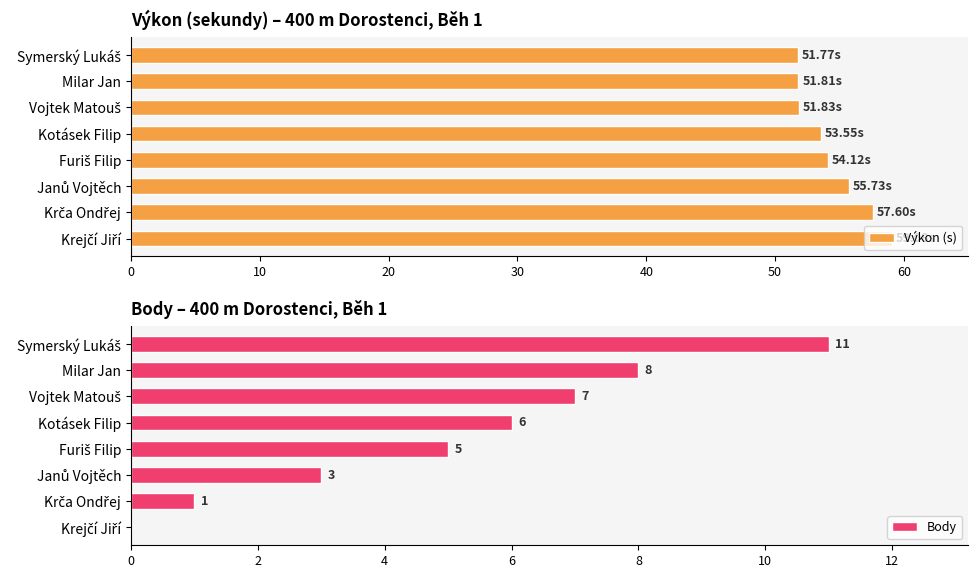

What is the value of the Body bar at the 2nd from the left?

8.0